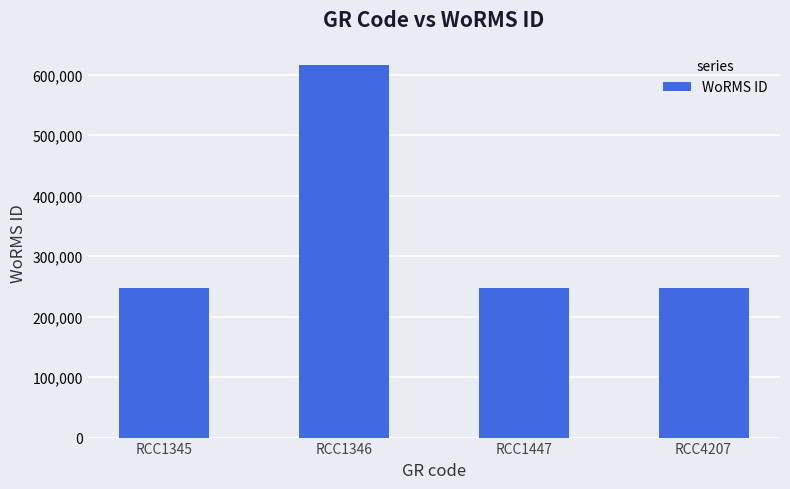

Which has a higher value, RCC1346 or RCC4207?

RCC1346